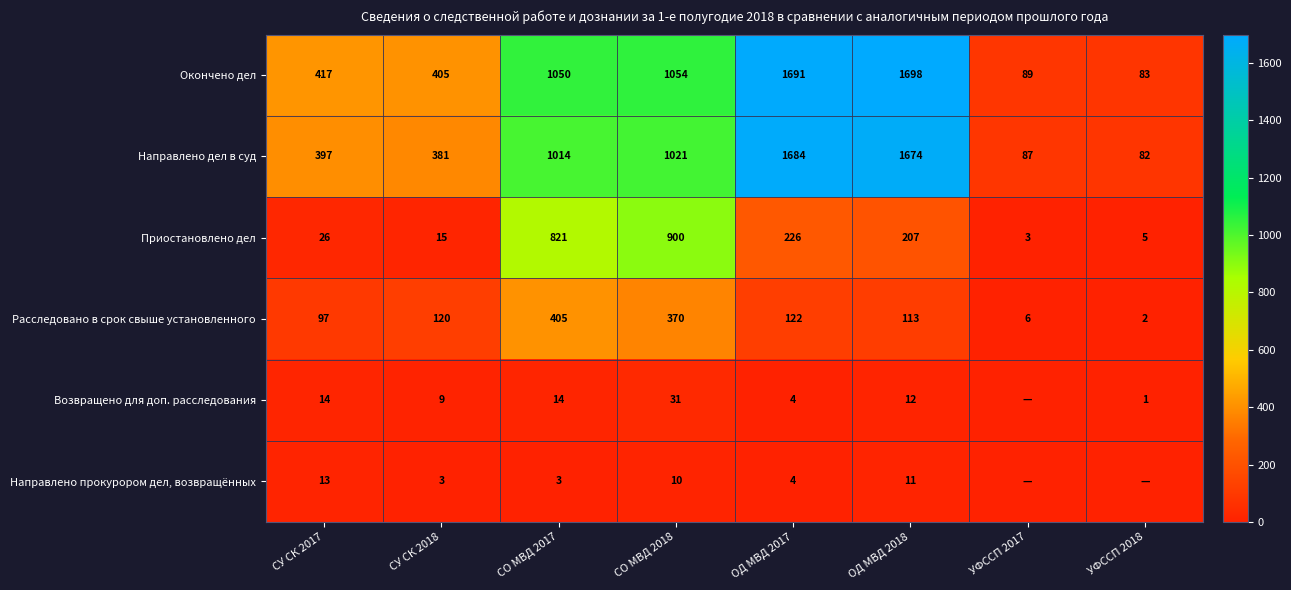

True or false: Направлено дел в суд has a value of 381 at СУ СК 2018.

True